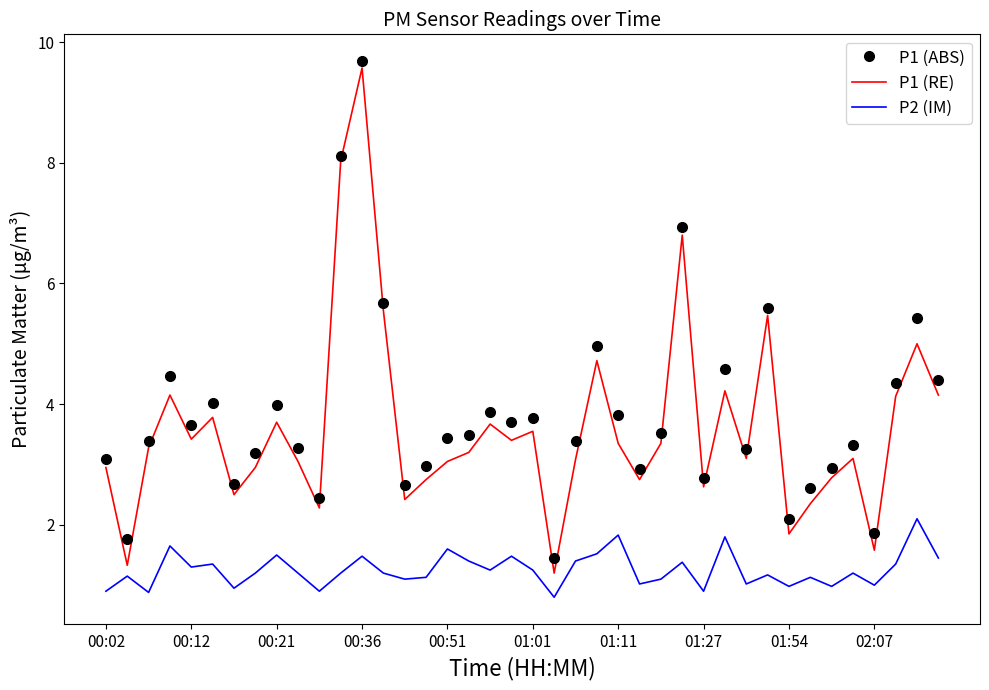

Which series has the widest spread of values?

P1 (RE)